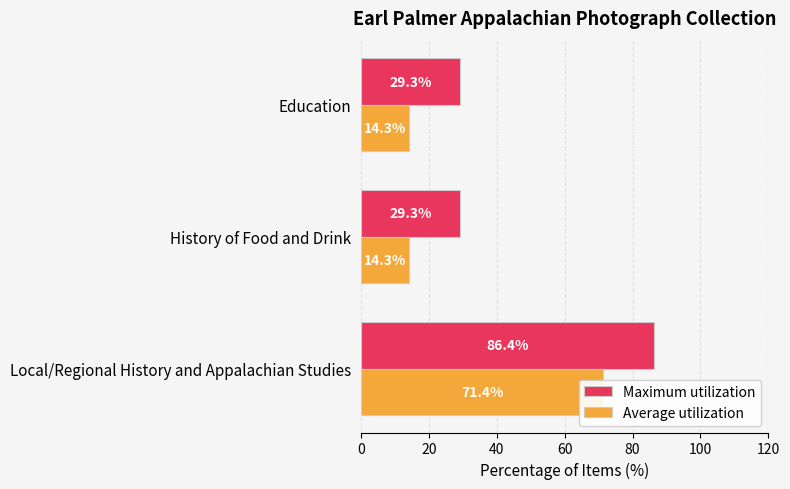

What is the sum of all Average utilization values?

100.0